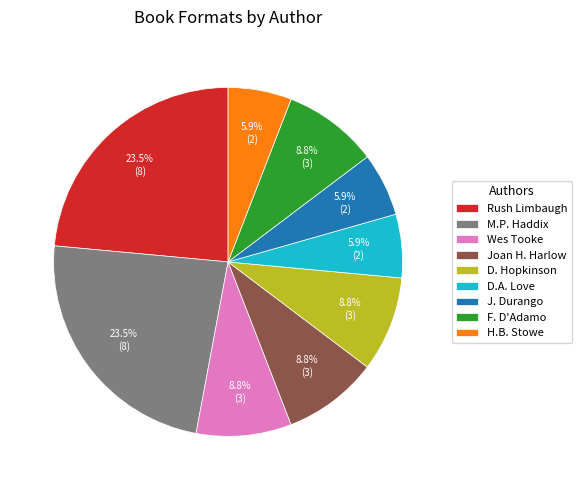

Combined, do M.P. Haddix and D.A. Love account for over 50%?

No